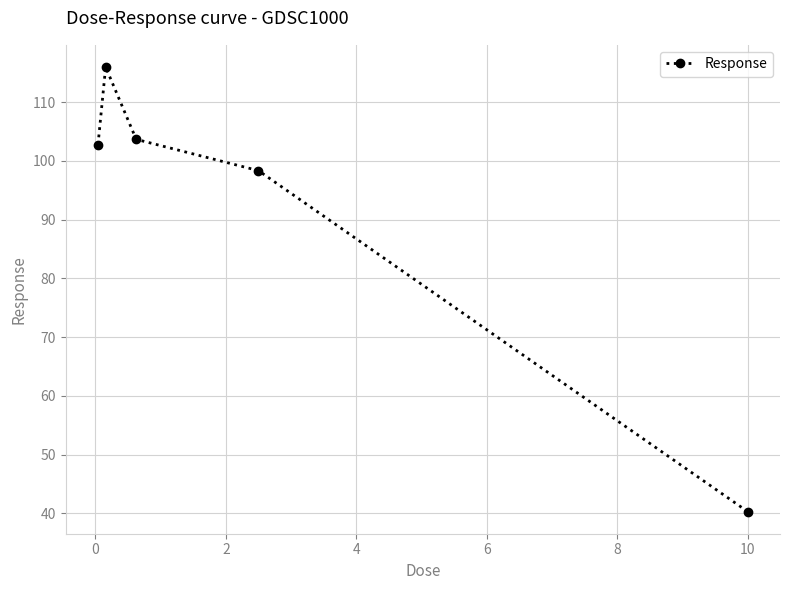

What is the value of the 4th point from the left?

98.3